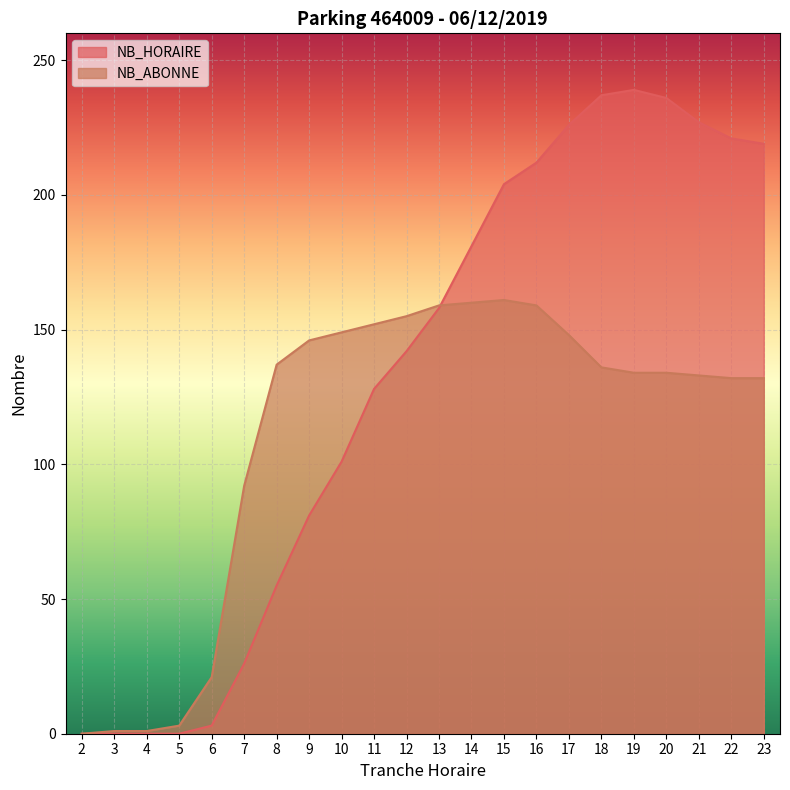

How many intersections are there between NB_ABONNE and NB_HORAIRE?

1